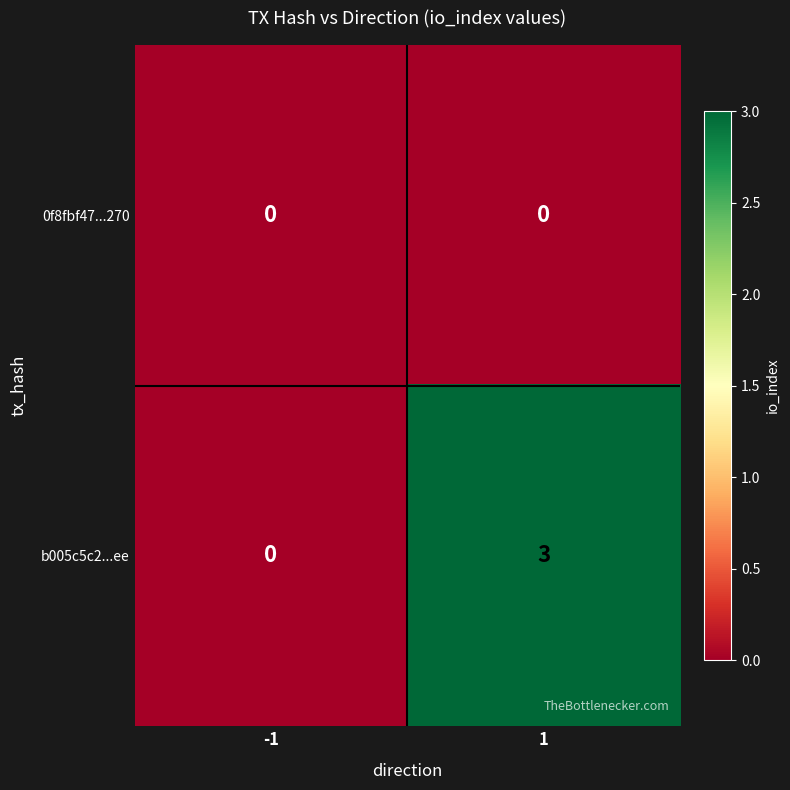

Reading left to right, extract all data points from this chart.

0f8fbf47...270: 0	0
b005c5c2...ee: 0	3